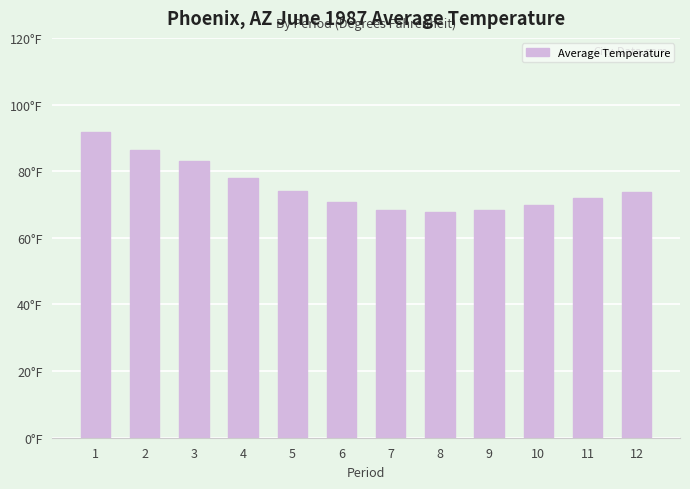

Reading left to right, what are all the values shown in this chart?

1=91.7	2=86.5	3=83.2	4=77.9	5=74.0	6=70.6	7=68.4	8=67.8	9=68.4	10=69.9	11=72.0	12=73.6